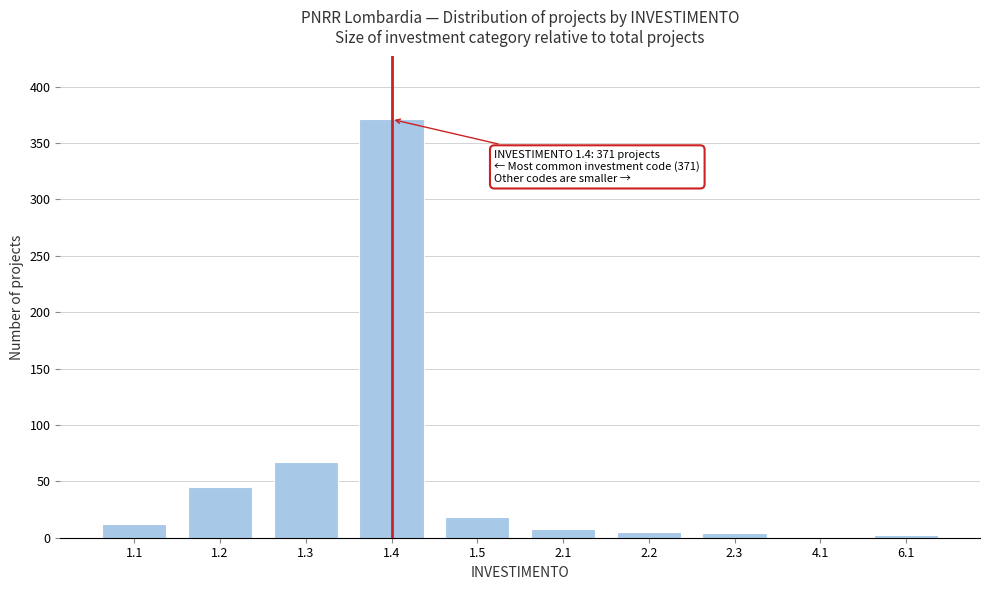

What is the maximum value shown in the chart?

371